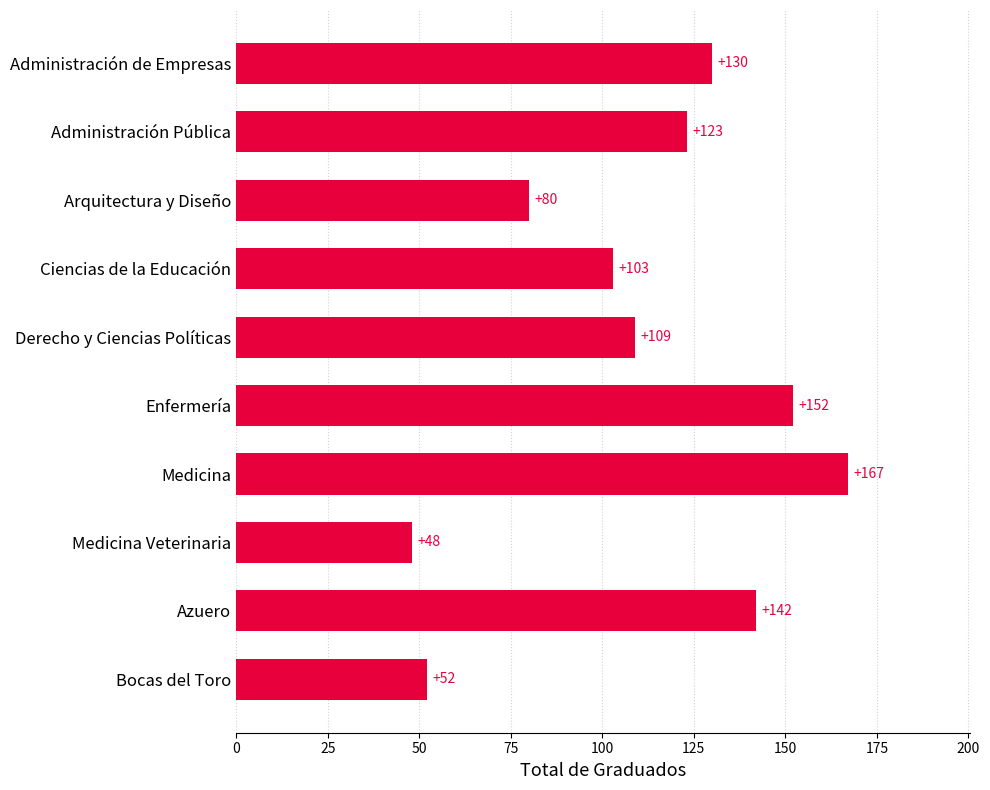

Reading top to bottom, extract all data points from this chart.

130	123	80	103	109	152	167	48	142	52